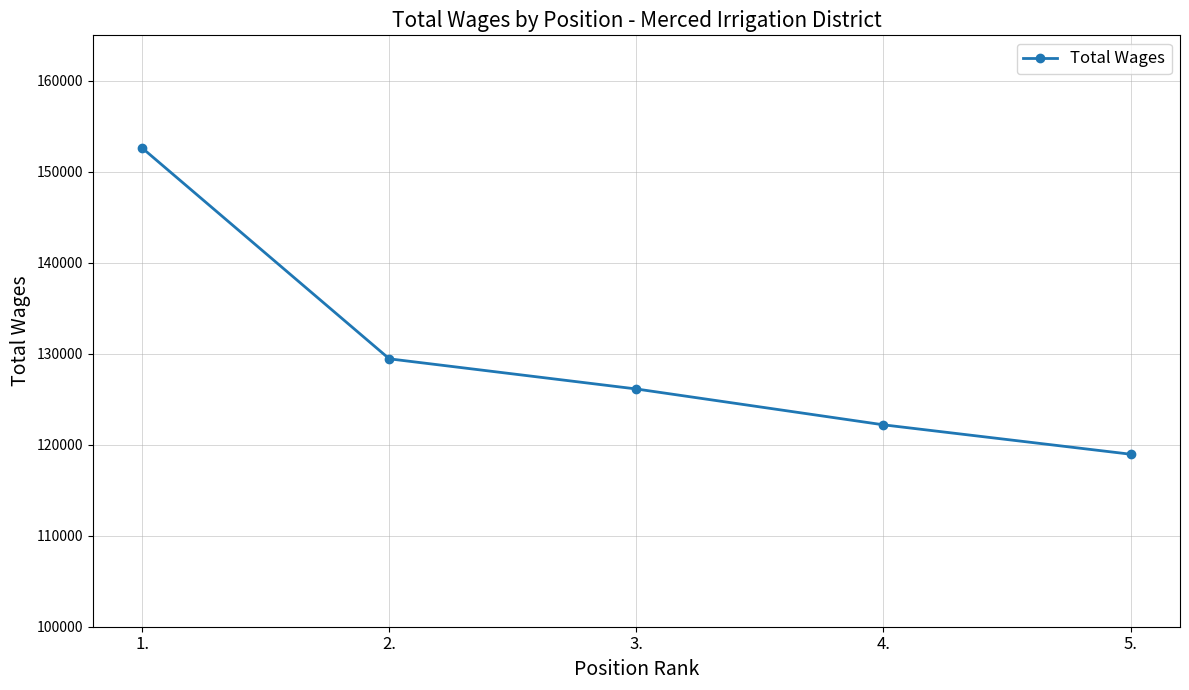

What is the difference between the values at 4. and 5.?

3230